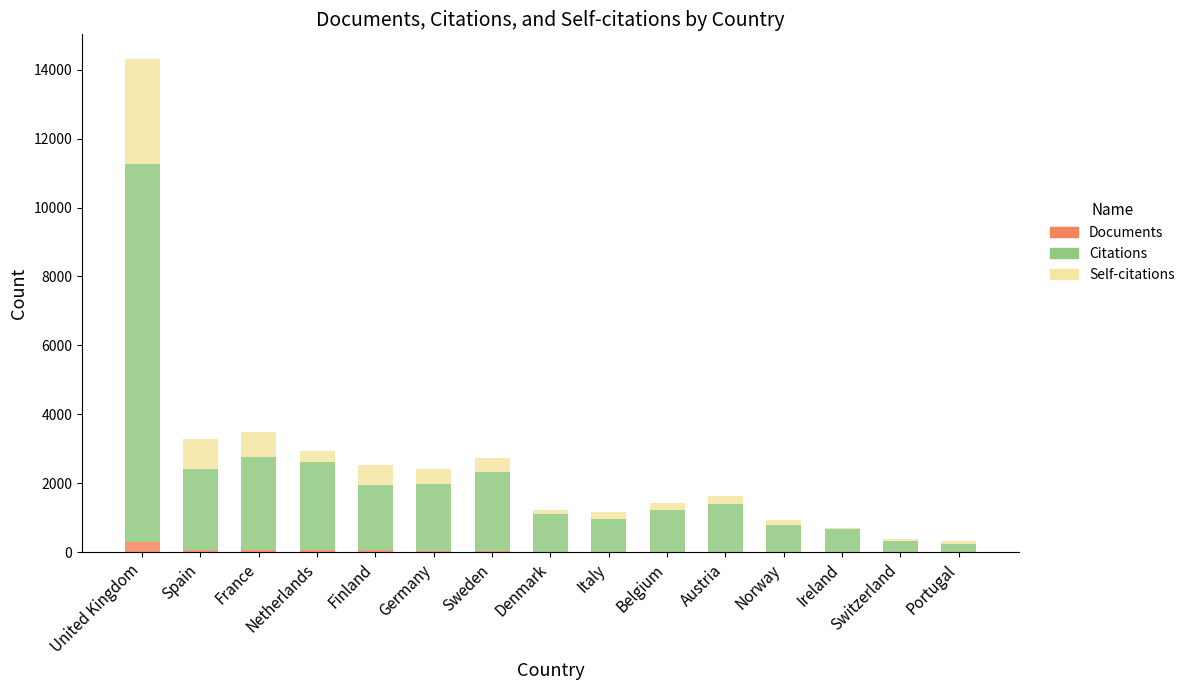

What is the sum of all Documents values?

792